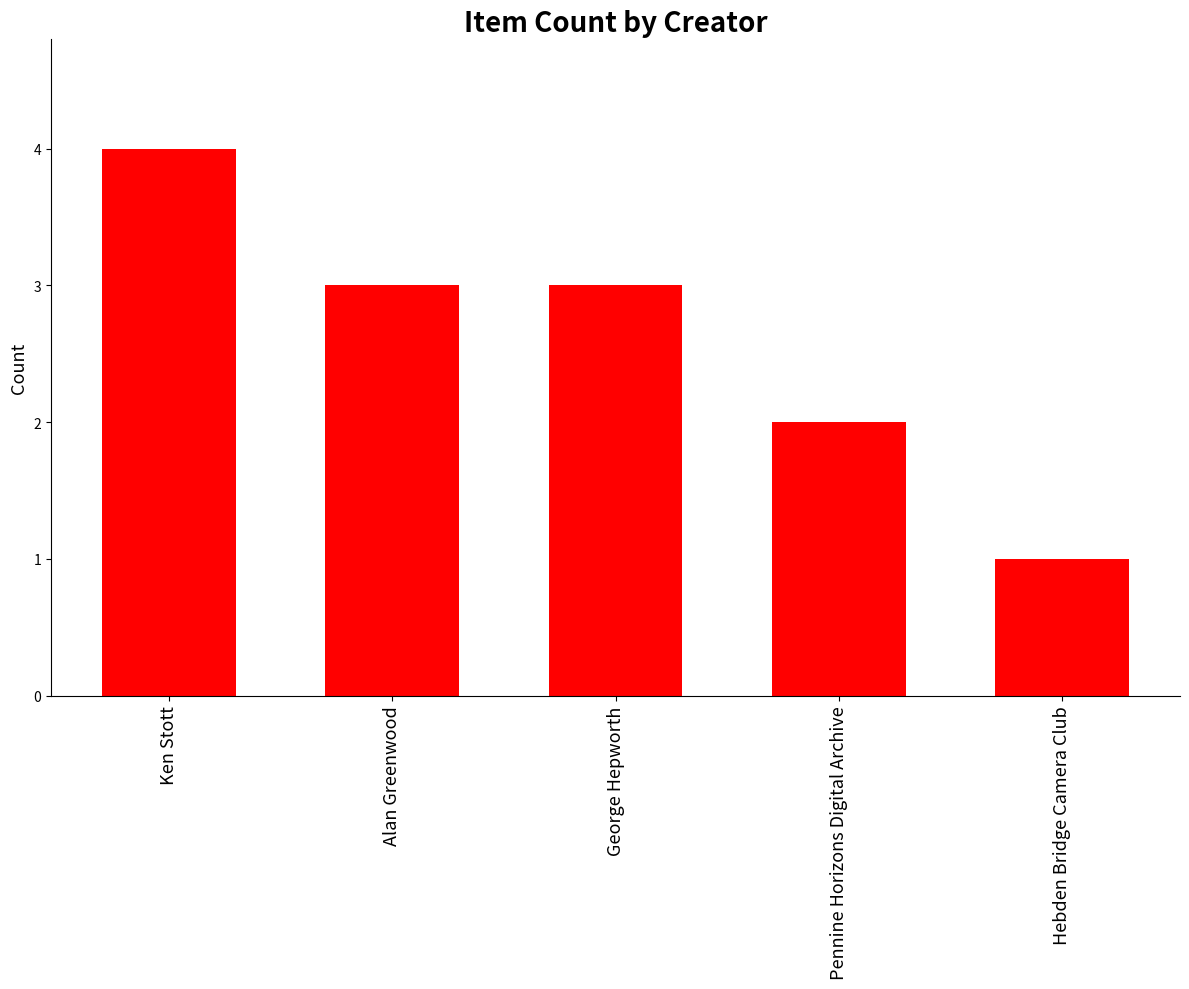

What is the minimum value shown in the chart?

1